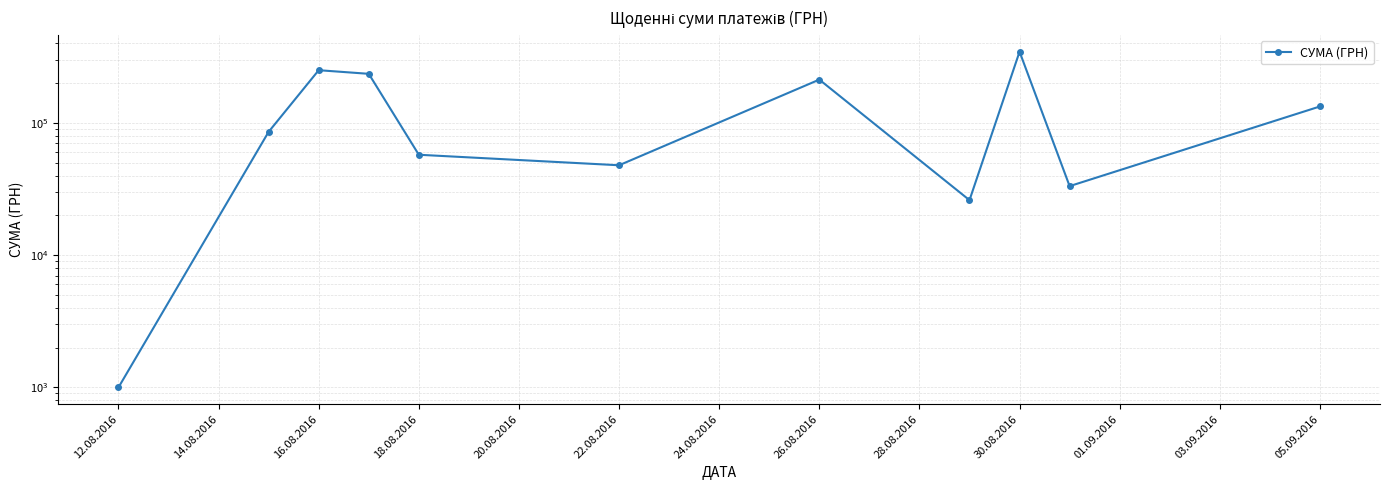

What is the sum of all values?

1428252.1